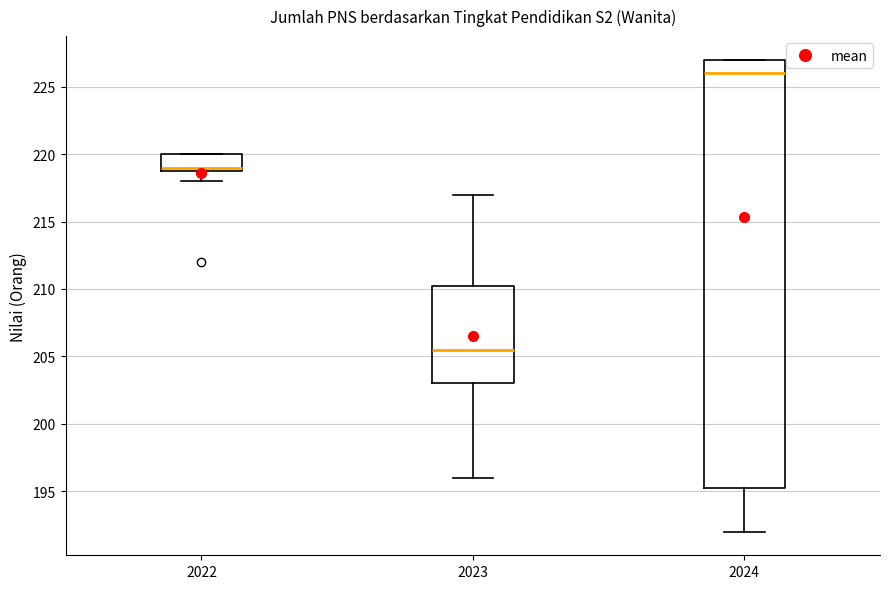

Which box's median line is the lowest?

2023